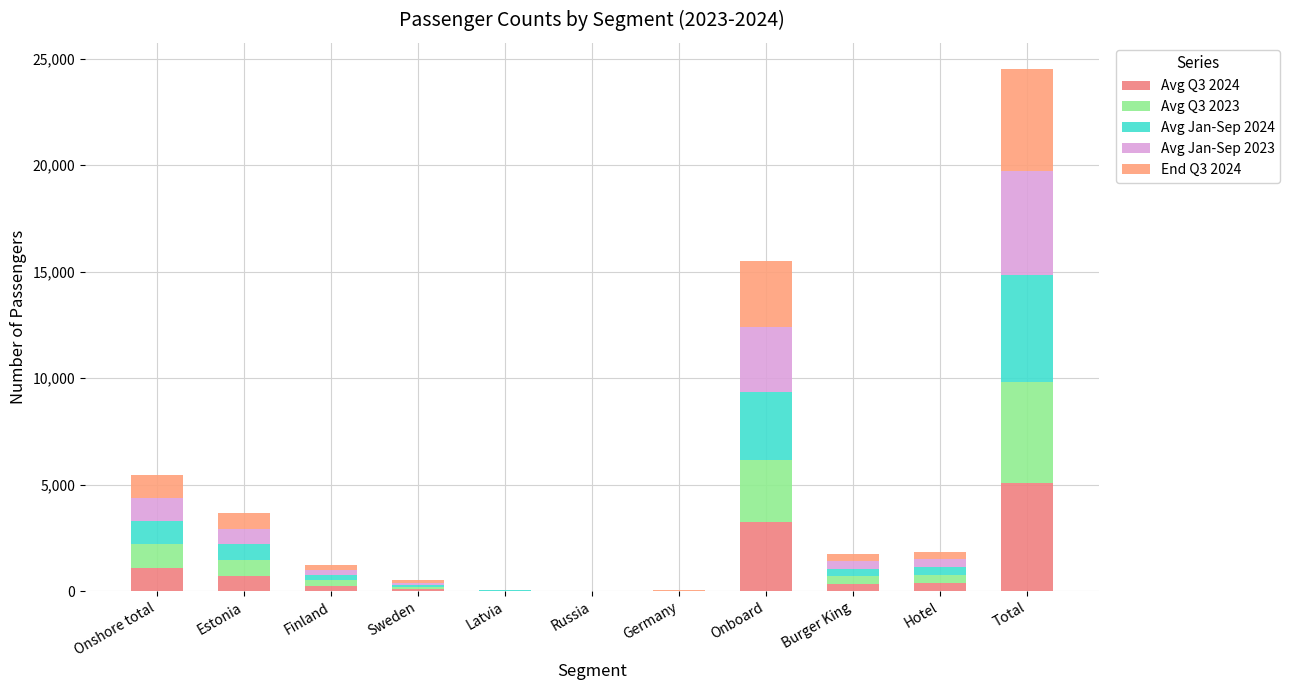

Are the bars grouped side by side (vs. stacked)?

No